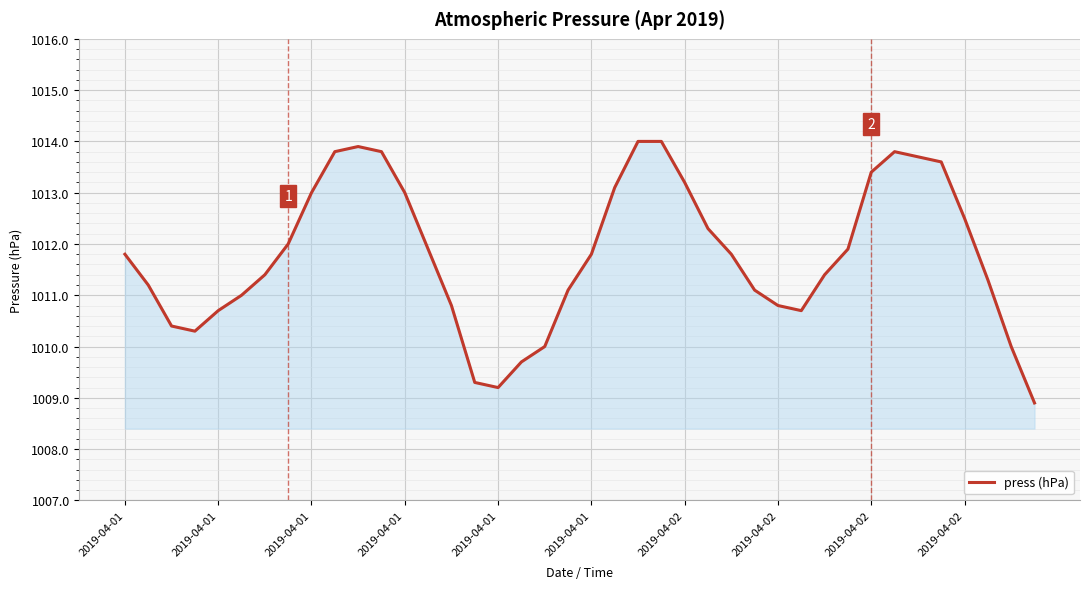

What is the maximum value shown in the chart?

1014.0